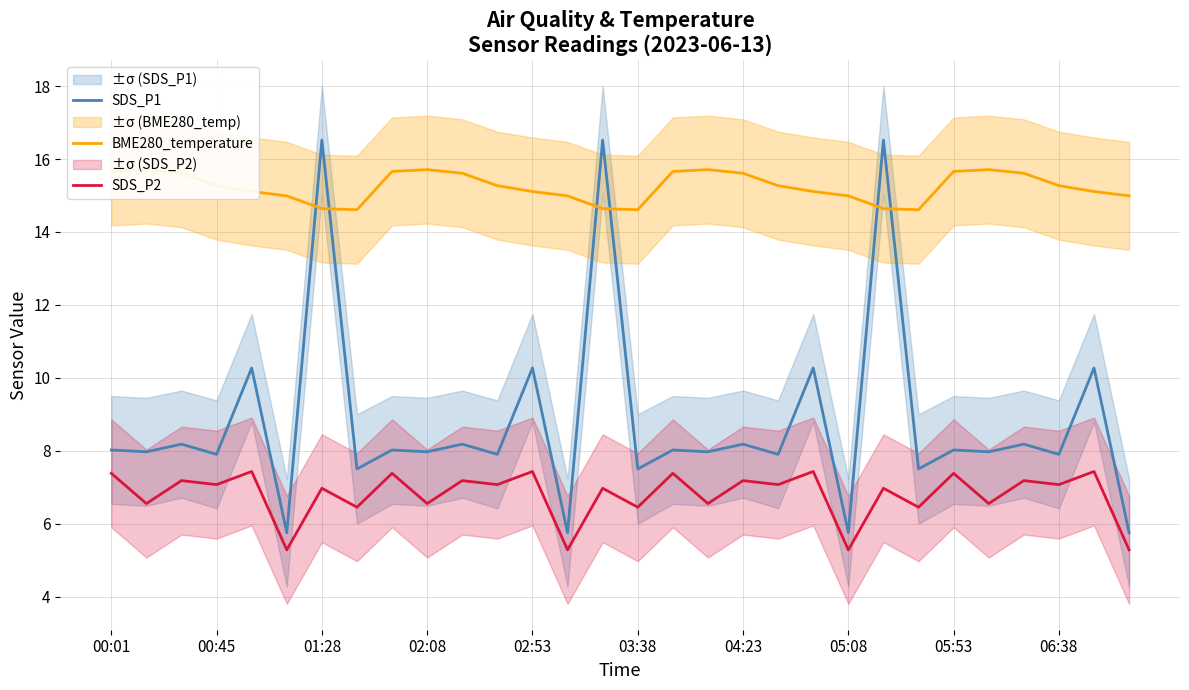

What is the value of the SDS_P2 point at the 24th from the left?

6.5